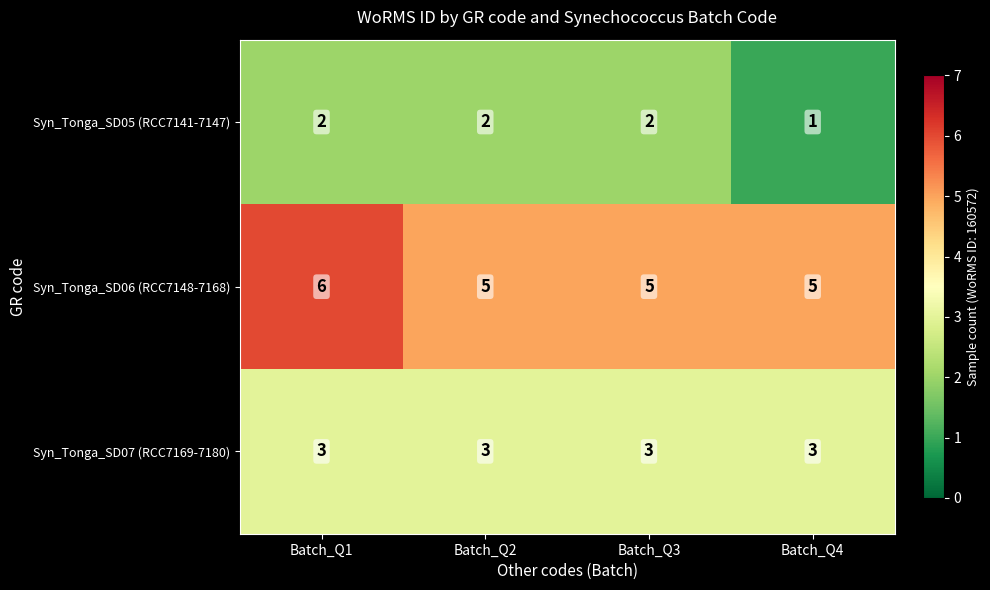

Between Batch_Q3 and Batch_Q4, which series saw the biggest shift?

Syn_Tonga_SD05 (RCC7141-7147)